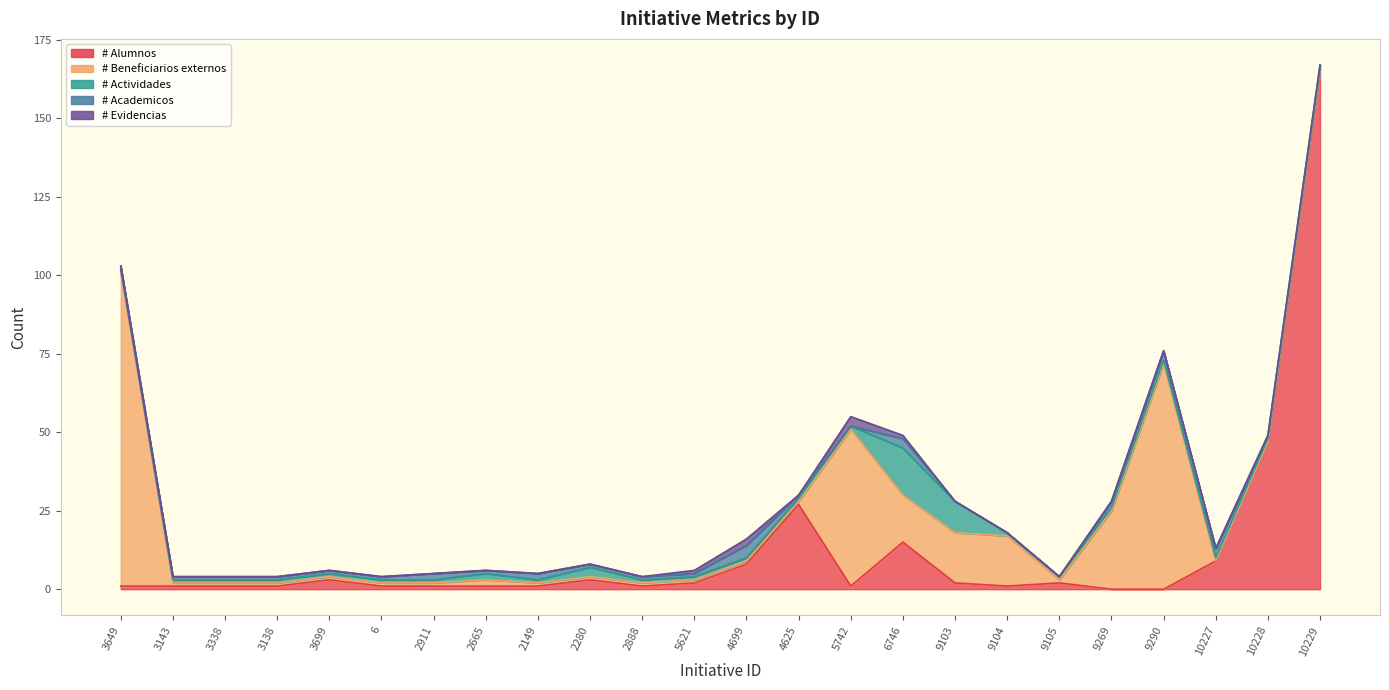

Read the # Actividades value at 6.

1